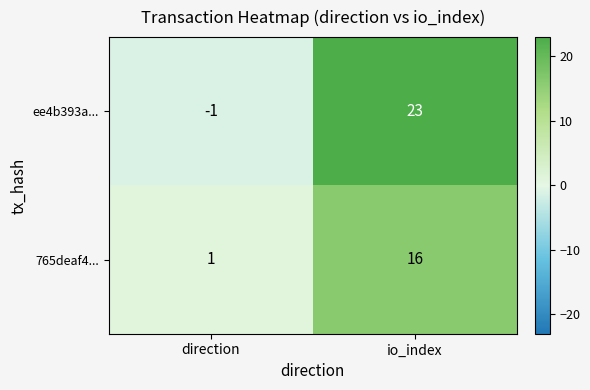

At which category is the sum across all series the highest?

io_index